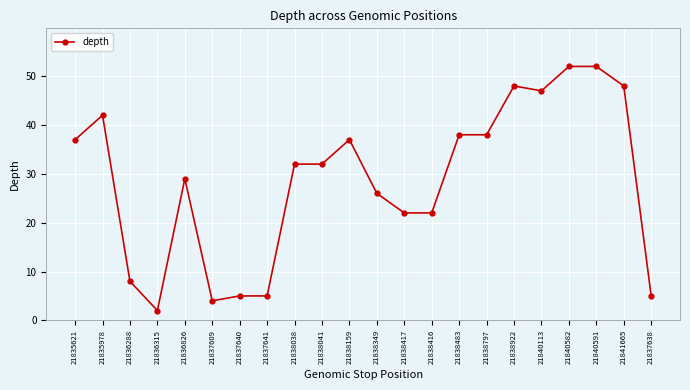

Reading right to left, what are all the values shown in this chart?

5	48	52	52	47	48	38	38	22	22	26	37	32	32	5	5	4	29	2	8	42	37